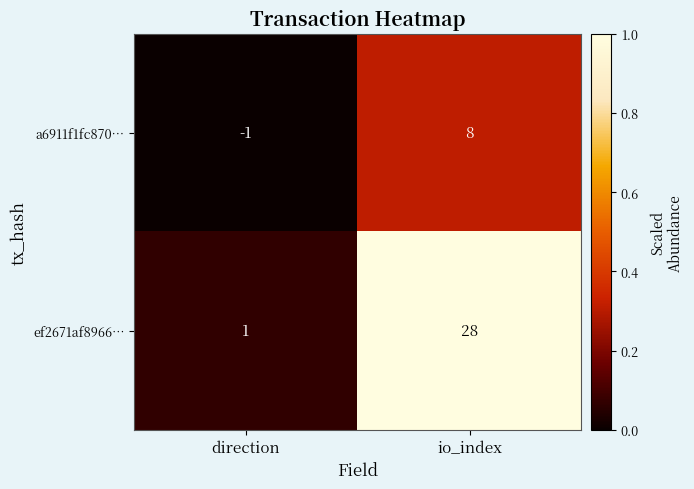

True or false: a6911f1fc870… has a value of 13 at io_index.

False